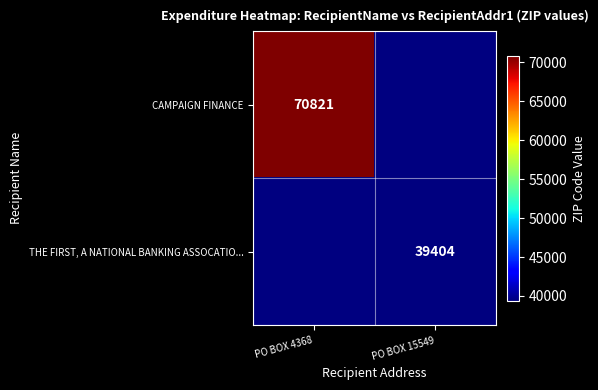

The value of THE FIRST, A NATIONAL BANKING ASSOCATIO... at PO BOX 15549 is 64004. True or false?

False